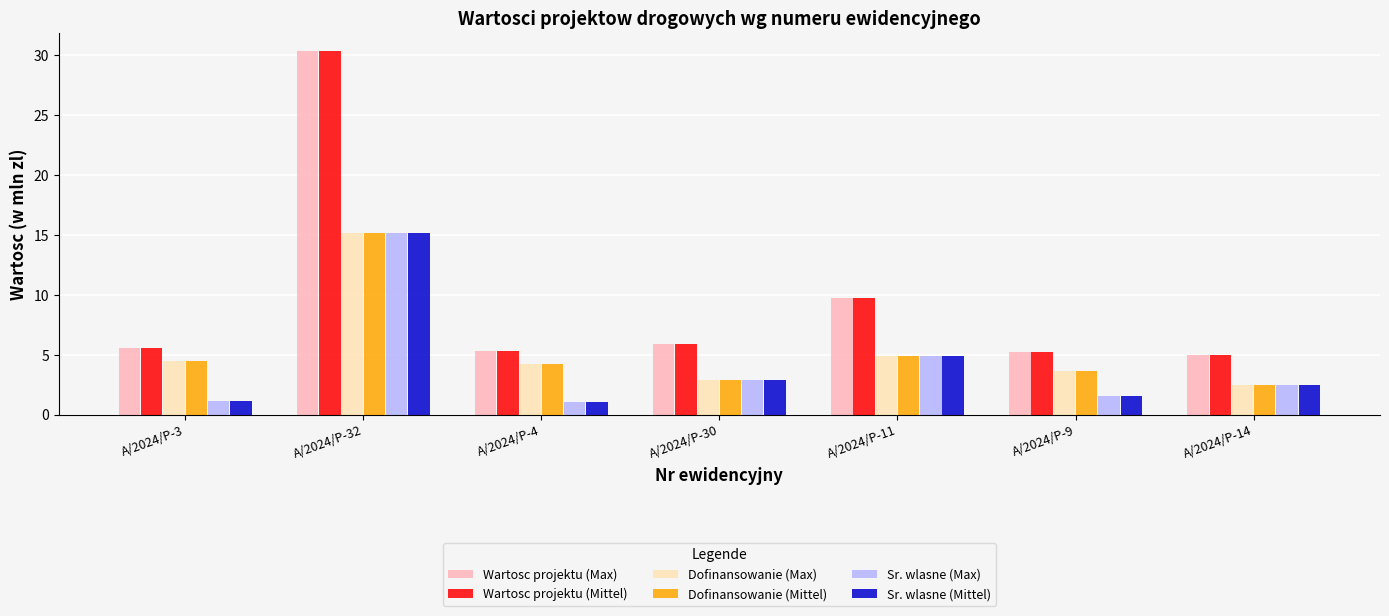

At how many categories does at least one series exceed 28?

1